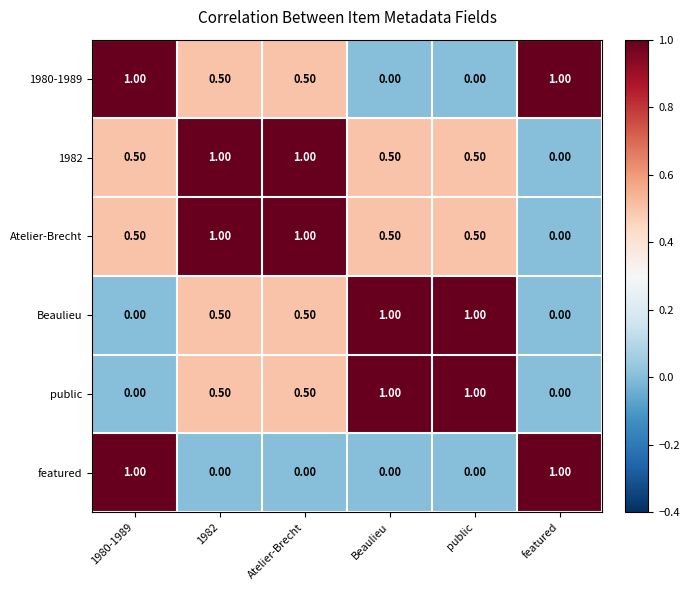

What is the difference between the maximum and second lowest values in the 1982 series?

0.5